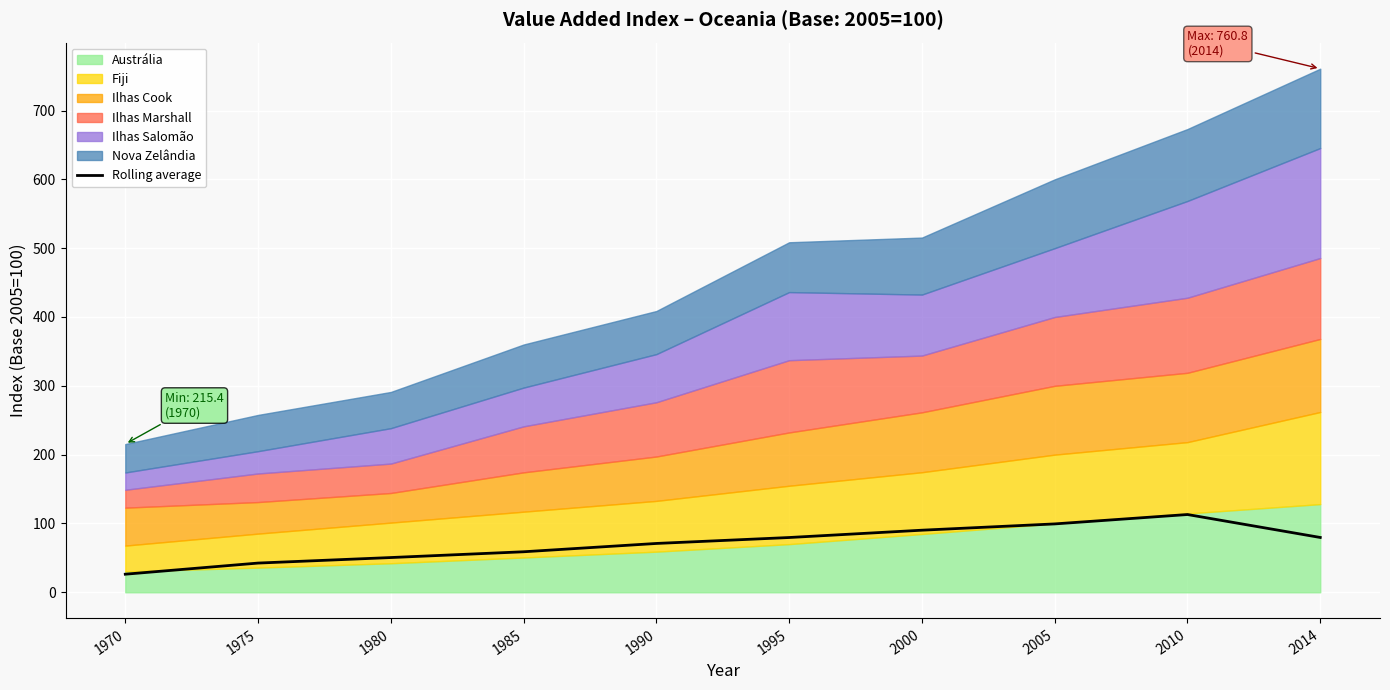

Rank the categories by value from lowest to highest.

1970, 1975, 1980, 1985, 1990, 1995, 2014, 2000, 2005, 2010